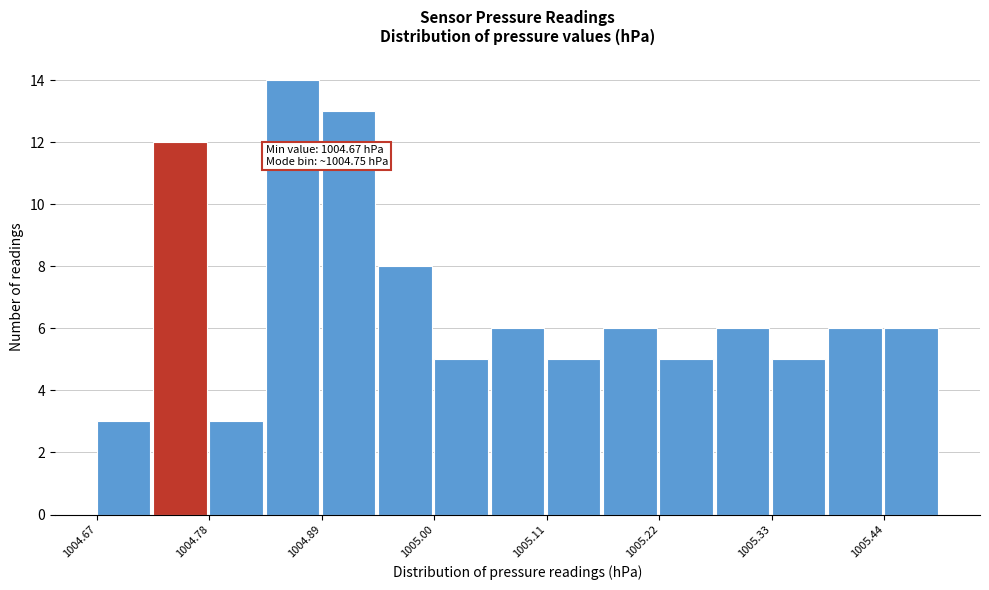

Around what value on the x-axis is the tallest bar? Give the approximate position of its centre, as read against the axis.

1004.86